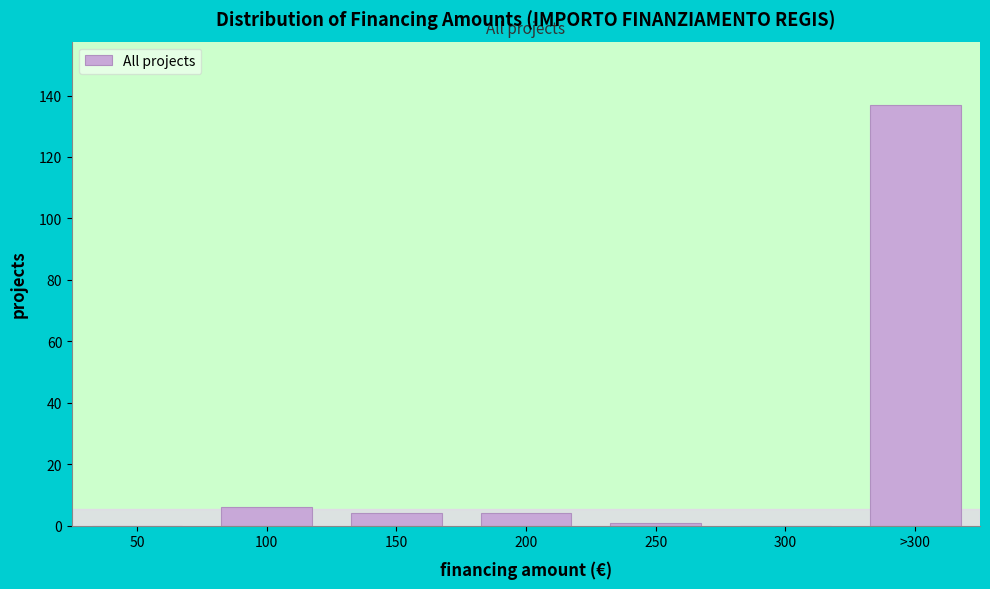

Reading left to right, transcribe all the data shown in this chart.

50=0	100=6	150=4	200=4	250=1	300=0	>300=137